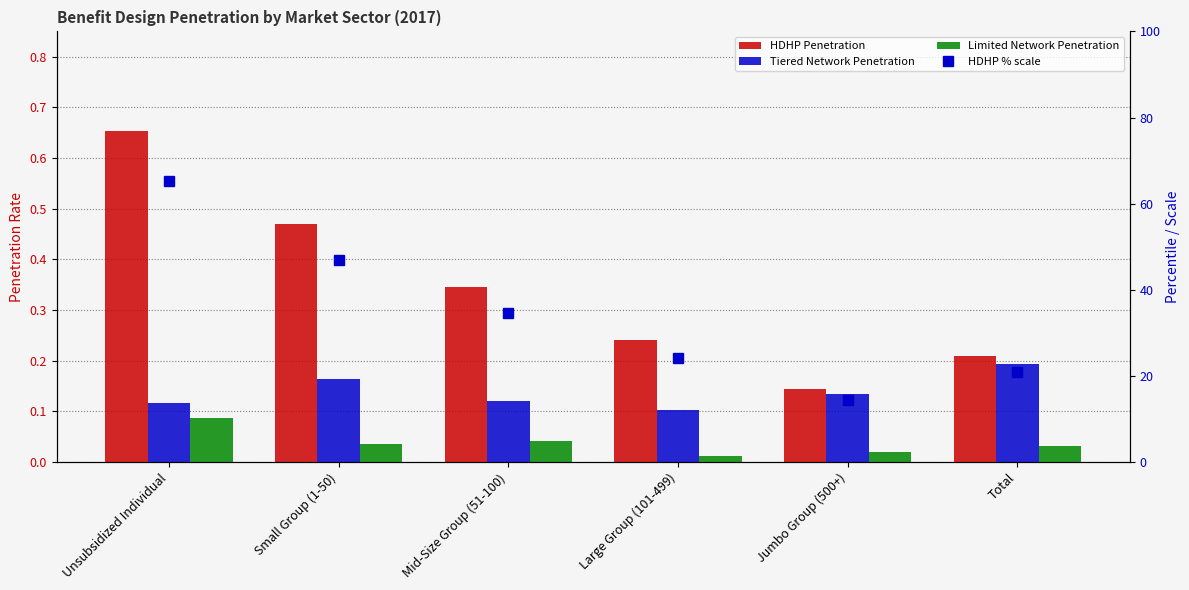

Which category has the highest value across all series?

Unsubsidized Individual